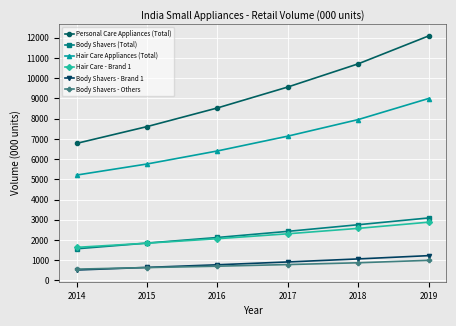

At which category does the chart reach its minimum across all series?

2014